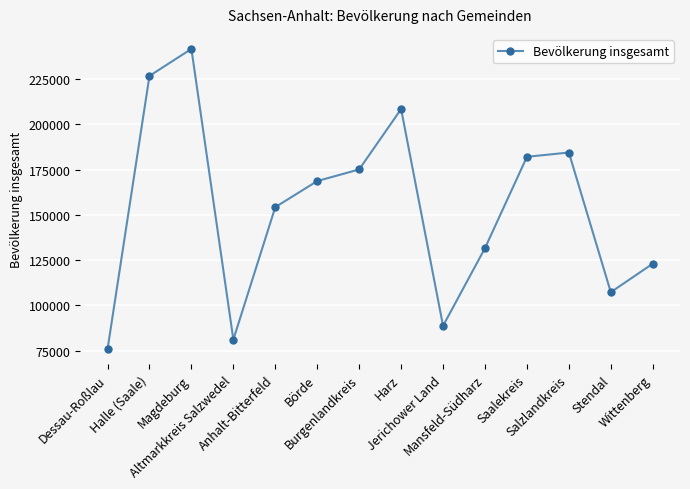

How many distinct data groups are displayed?

1